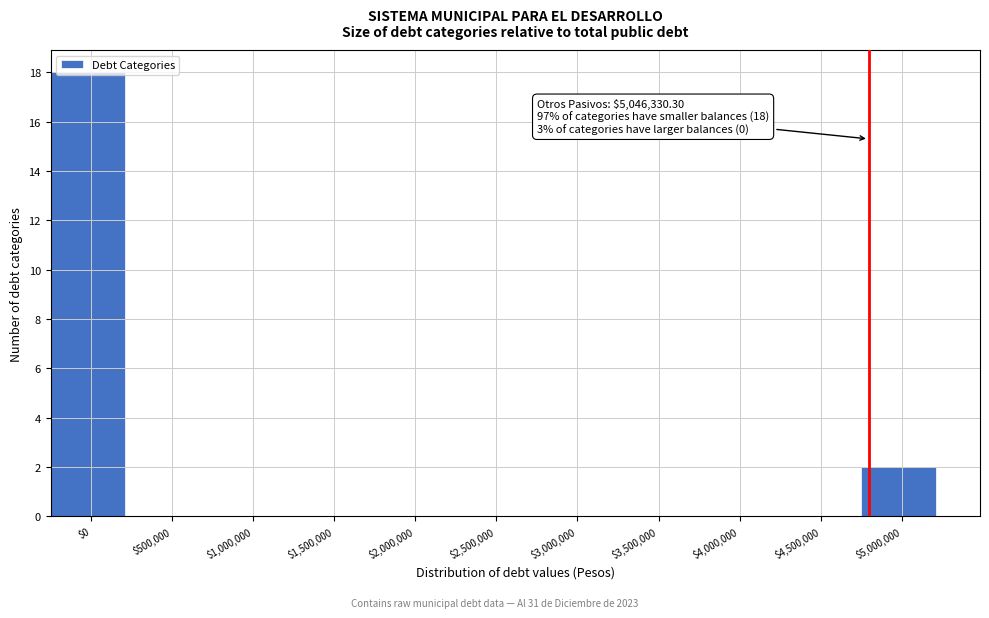

What is the greatest value displayed?

18